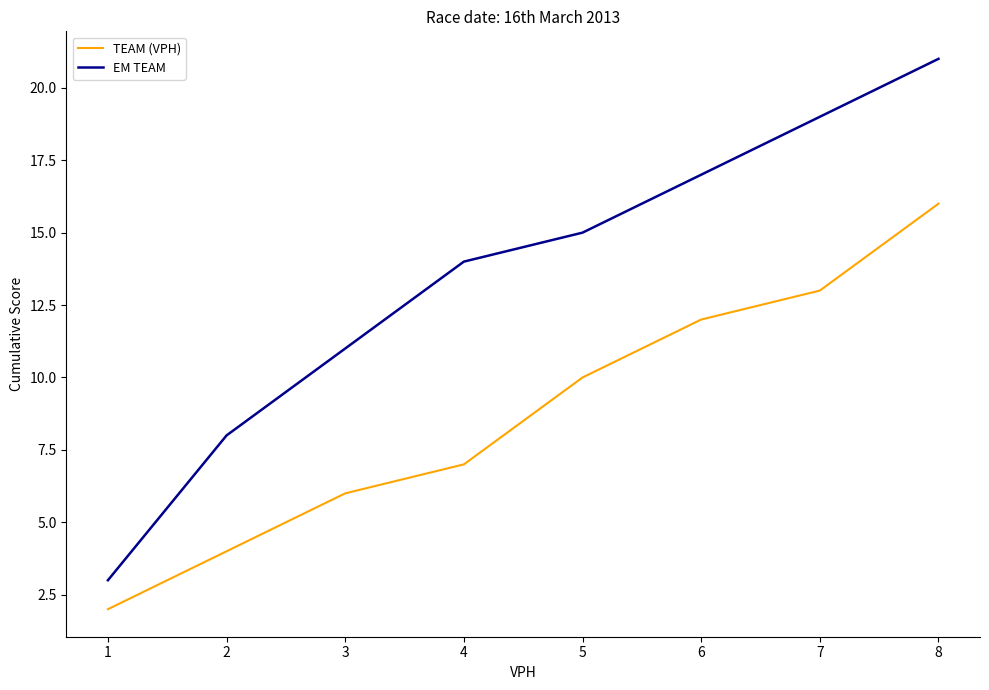

Is it true that TEAM (VPH) equals 17 at 5?

False